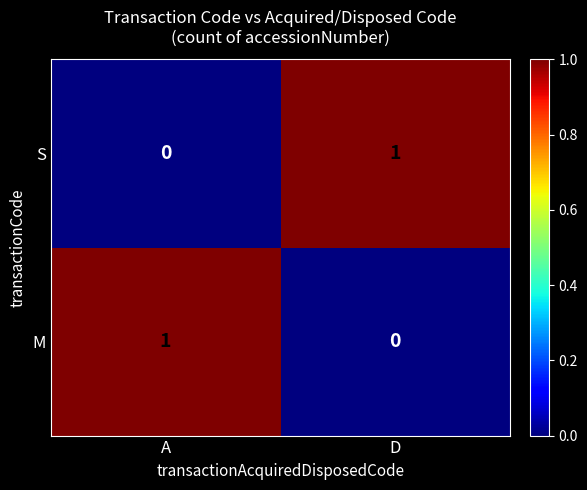

List the labels in order of S value, smallest first.

A, D